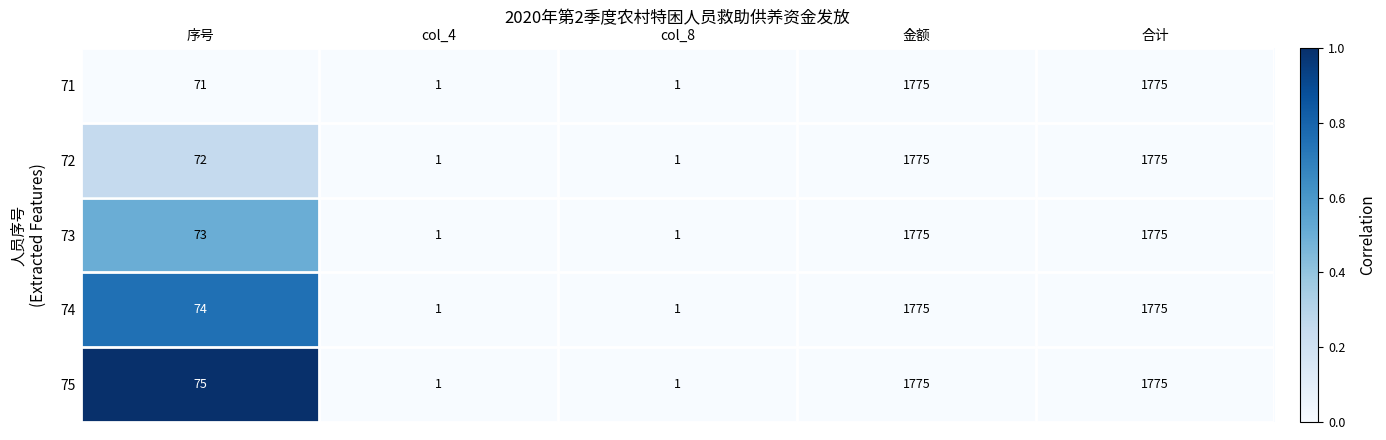

Rank the series by their average value, from lowest to highest.

71, 72, 73, 74, 75